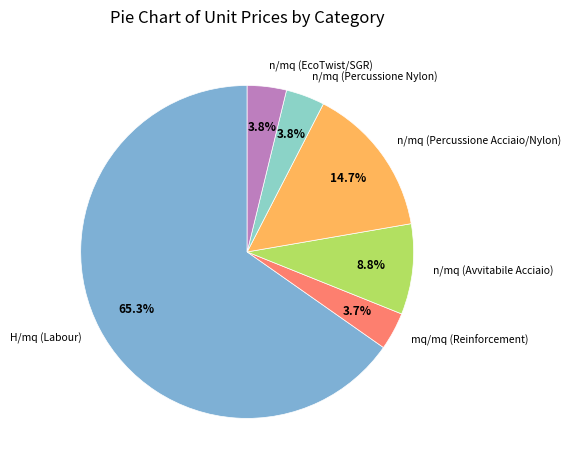

Which category has the biggest portion of the pie?

H/mq (Labour)